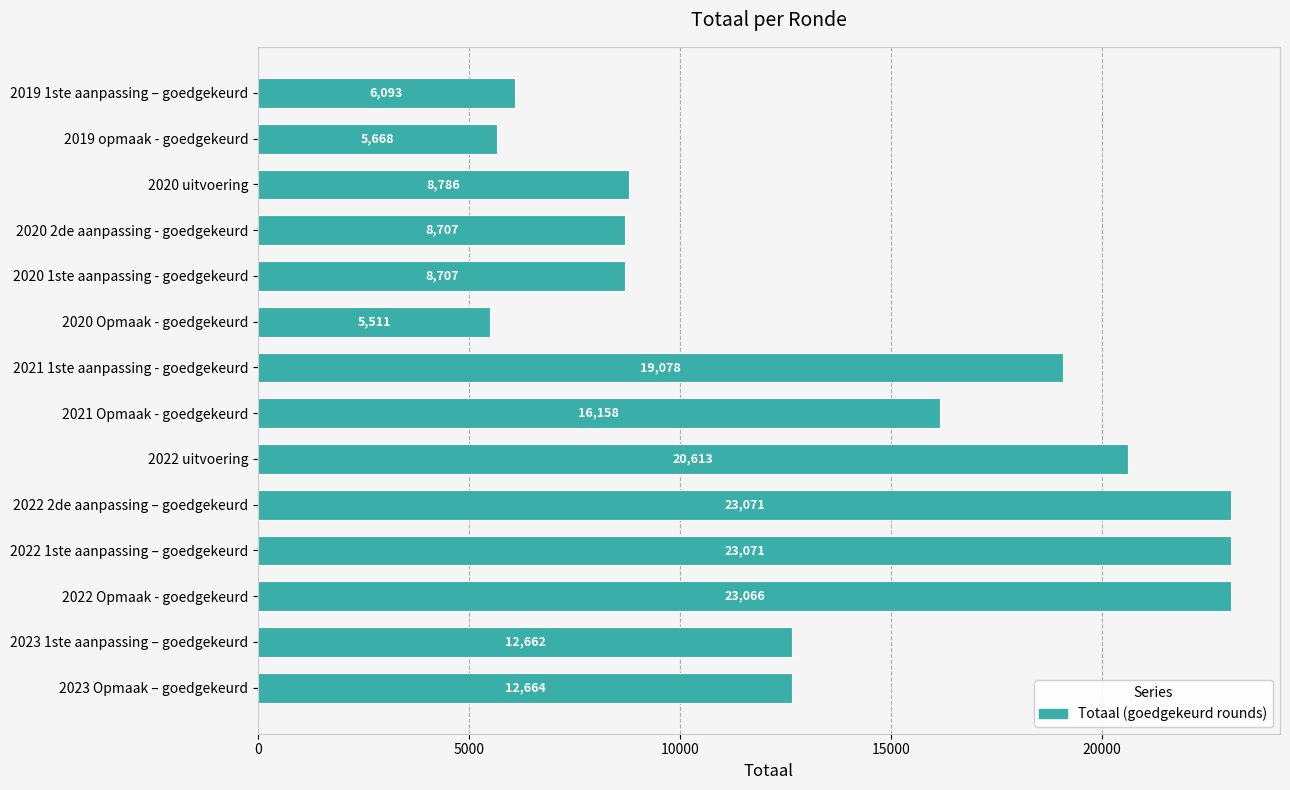

What is the difference between the values at 2021 1ste aanpassing - goedgekeurd and 2023 Opmaak – goedgekeurd?

6414